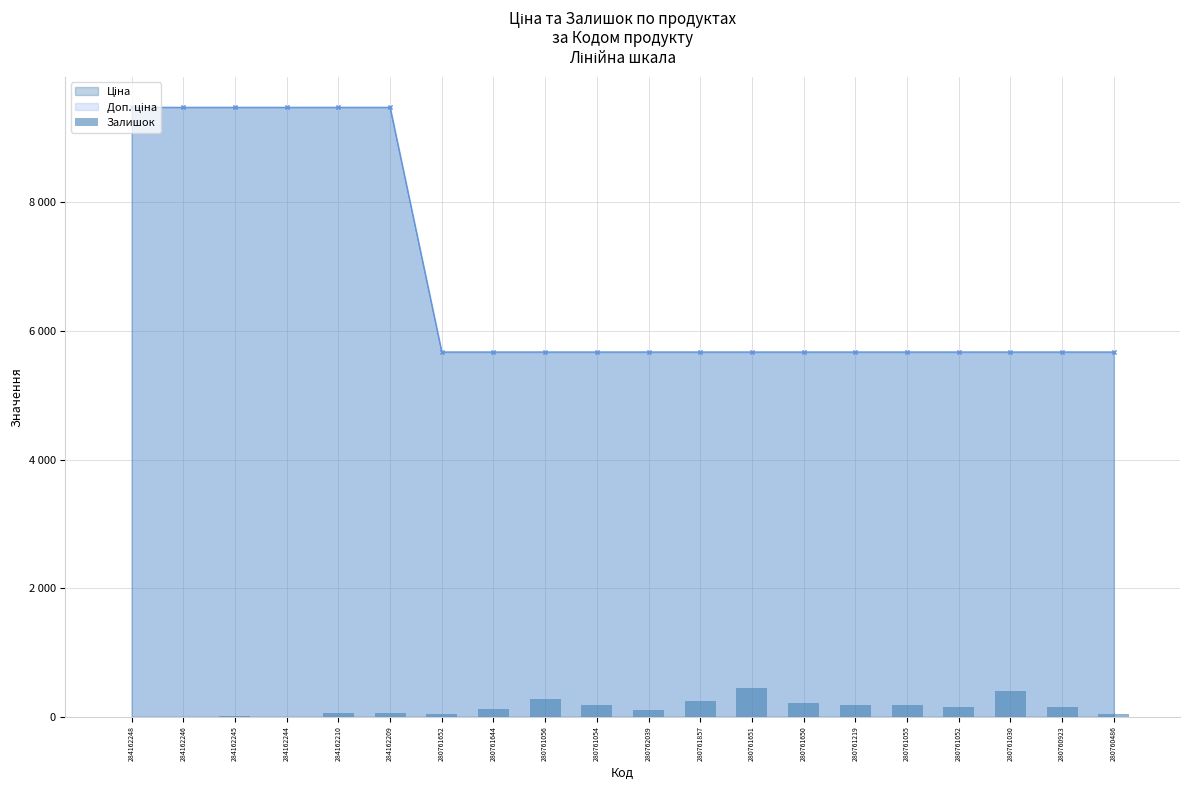

What position from the left is 280761651?

13